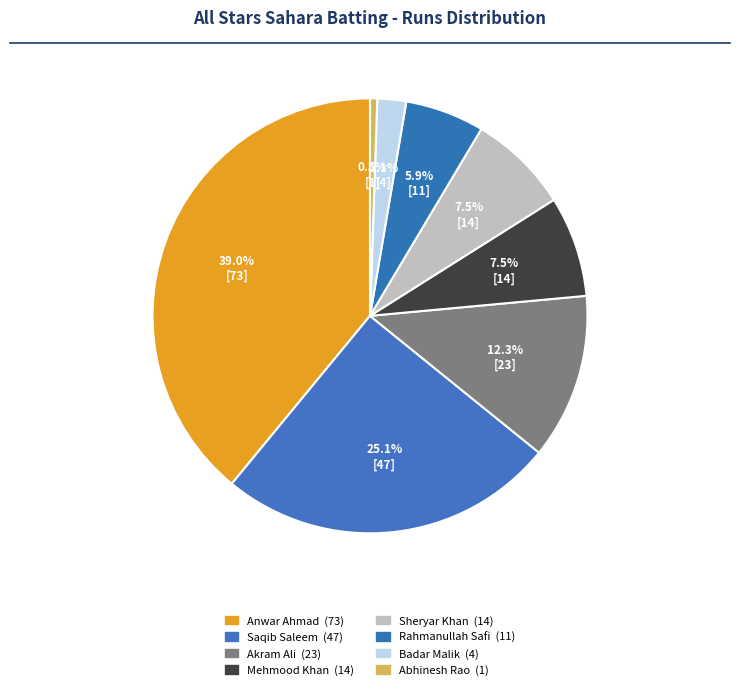

Is there any slice that represents more than half of the pie?

No